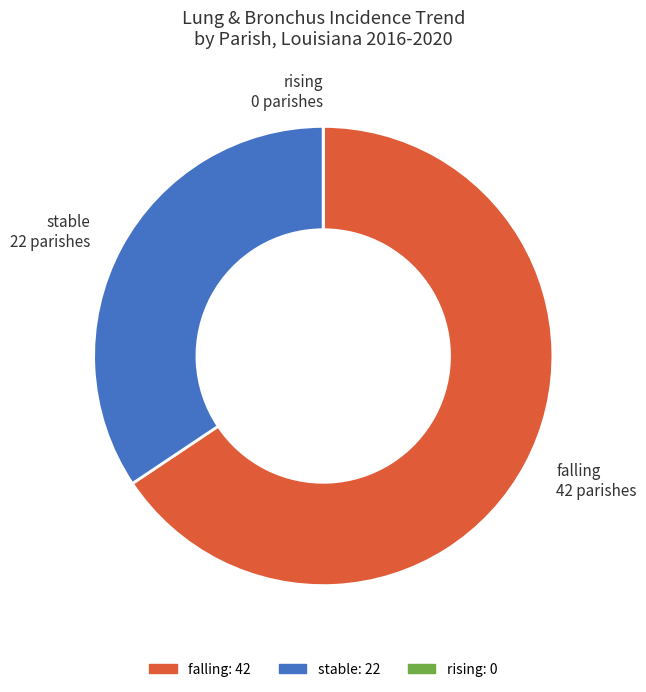

Is falling the majority of the pie?

Yes